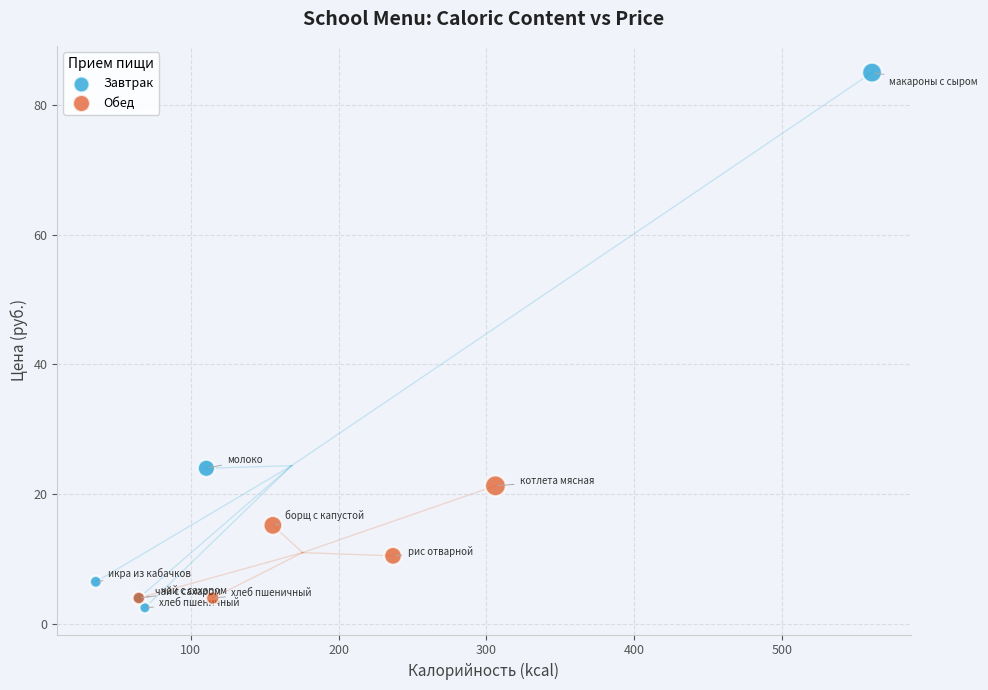

Which series has the largest Y range (max minus min)?

Завтрак